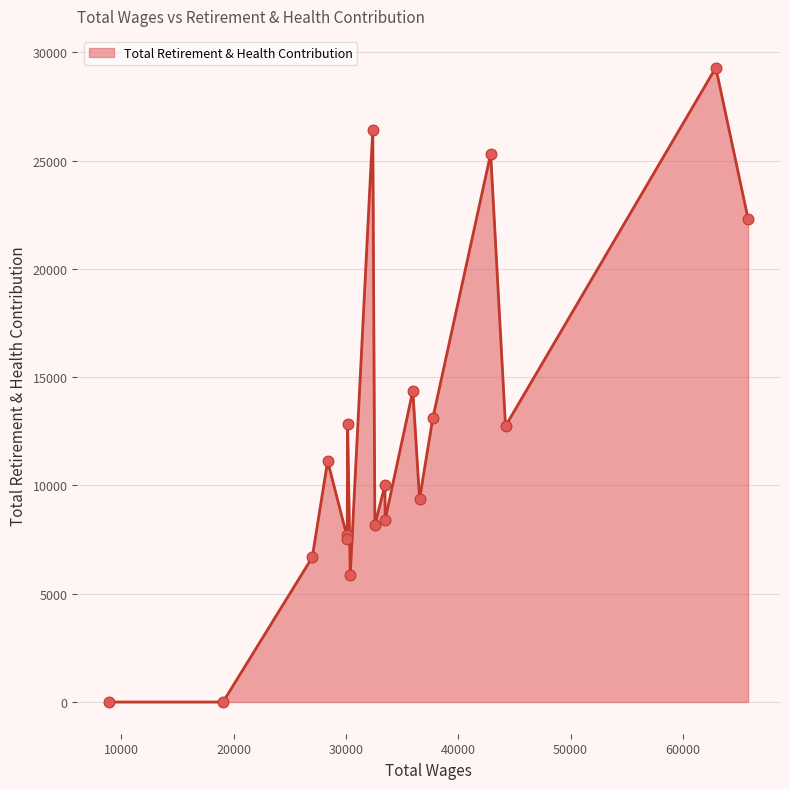

What is the greatest value displayed?

29294